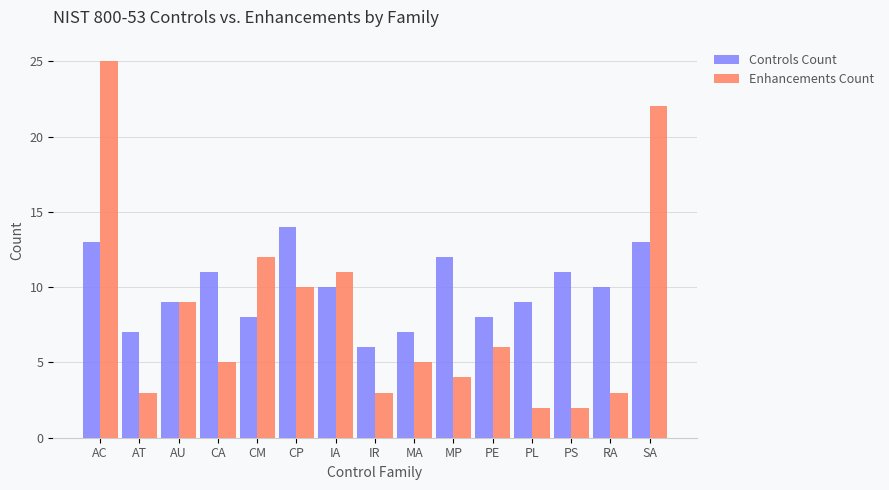

What is the value of the Controls Count bar at the 2nd from the left?

7